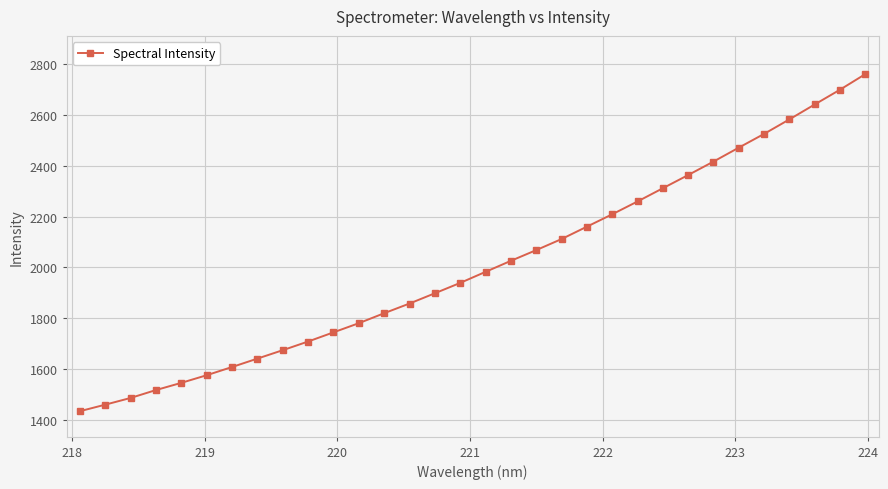

What is the greatest value displayed?

2759.5